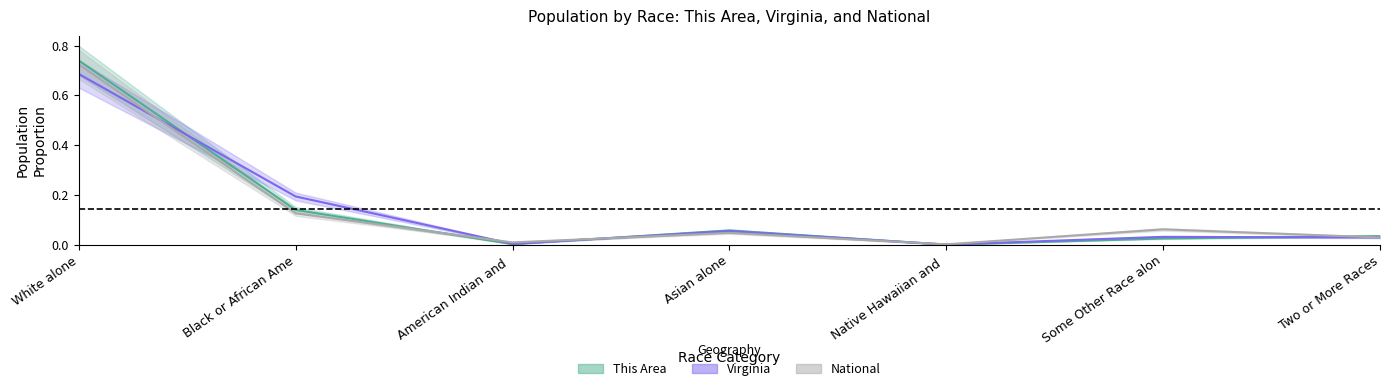

Is the value of Virginia at Some Other Race alon greater than the value of National at White alone?

No